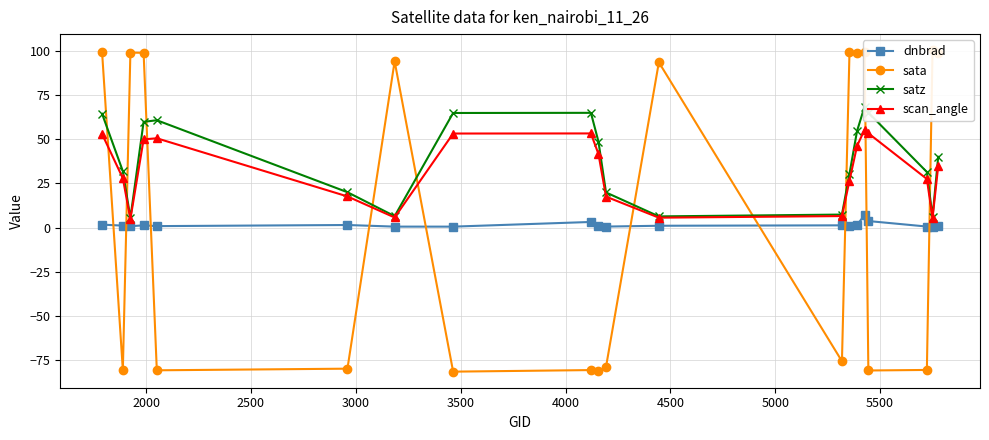

What are all the series names shown in the legend?

dnbrad, sata, satz, scan_angle